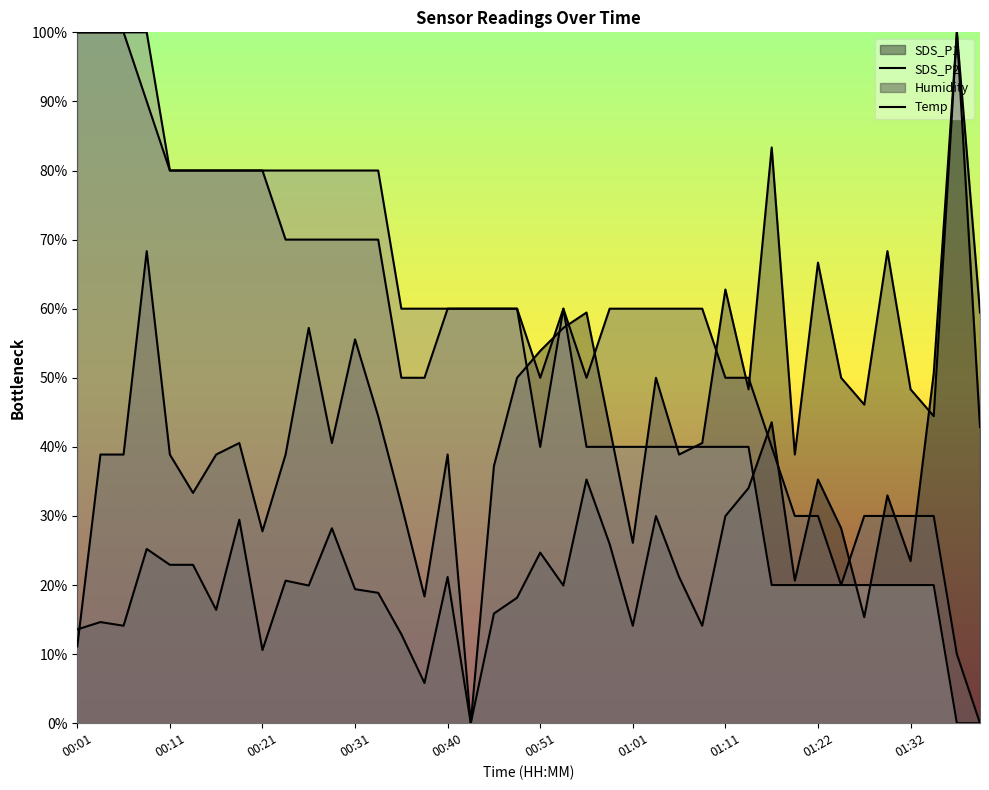

At how many categories does at least one series exceed 6?

40